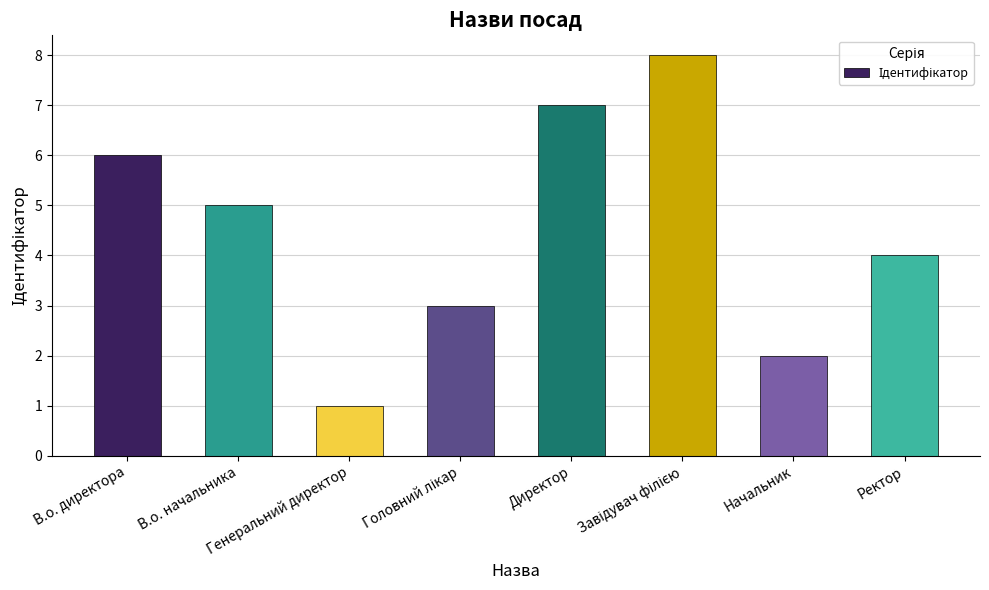

What is the difference between the maximum and second lowest values?

6